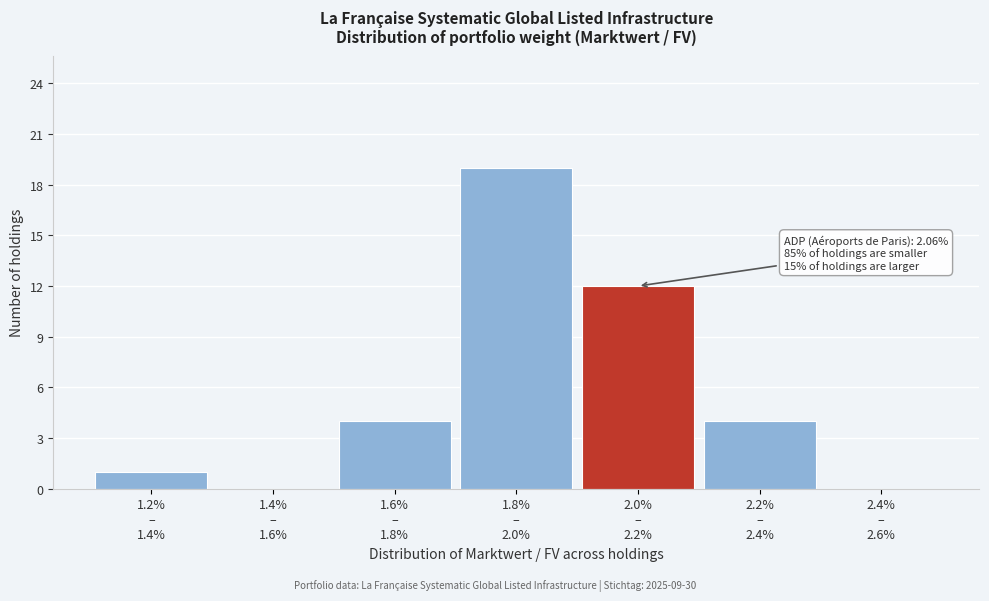

What is the sum of all values?

40